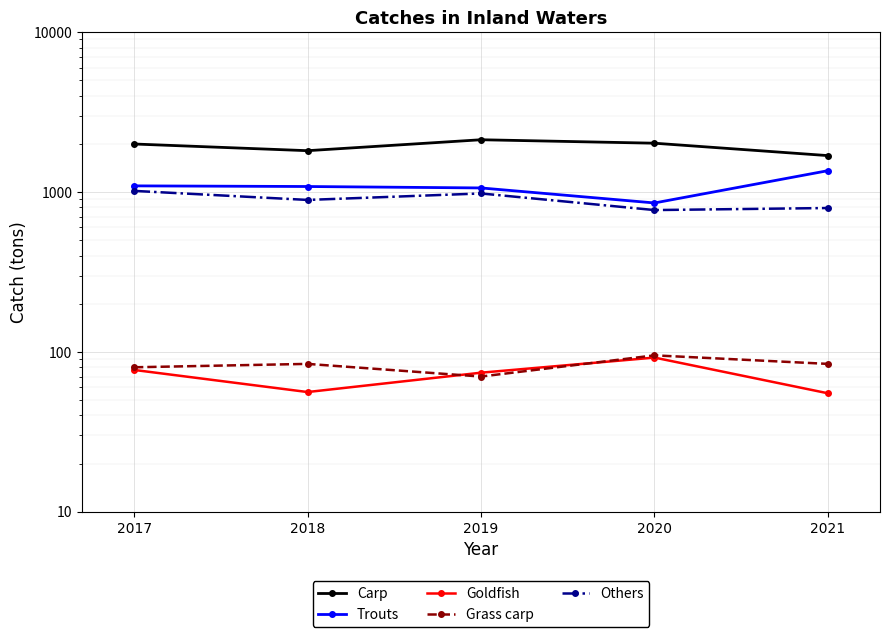

Rank the categories by Carp value from lowest to highest.

2021, 2018, 2017, 2020, 2019